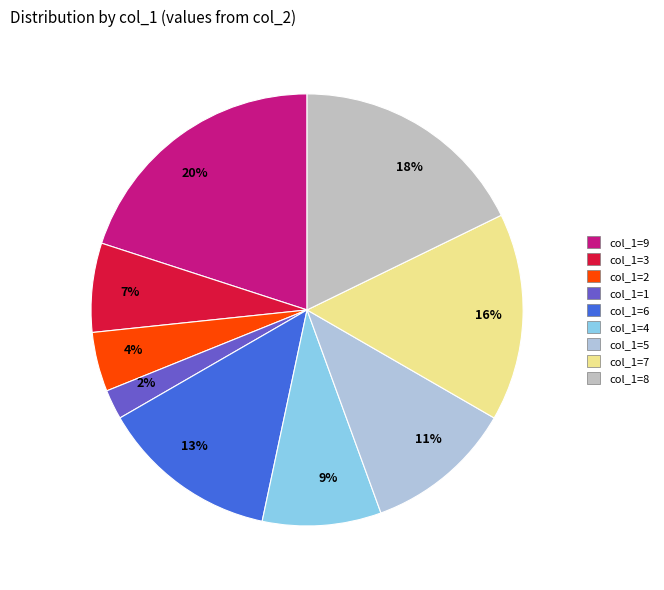

To the nearest percent, what is the combined percentage of 9% and 20%?

29%